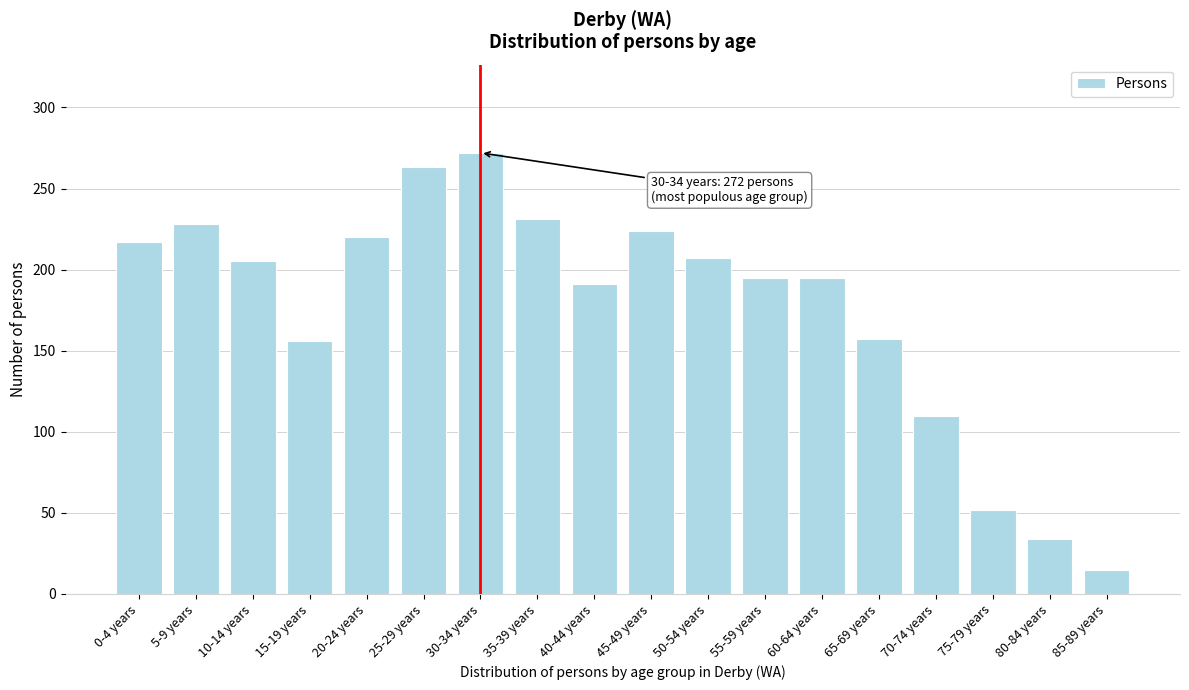

True or false: the data shows 63 at 55-59 years.

False